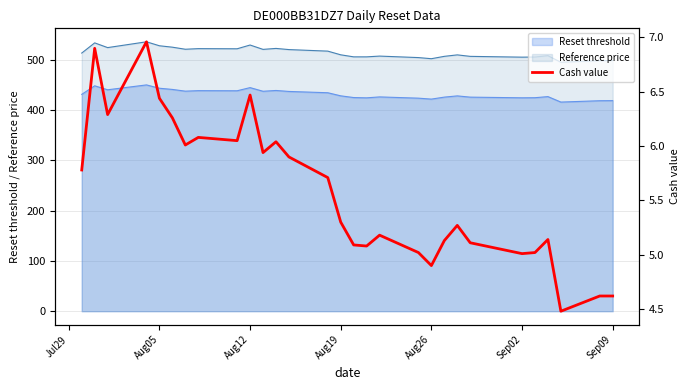

What is the minimum value for Reset threshold?

415.8